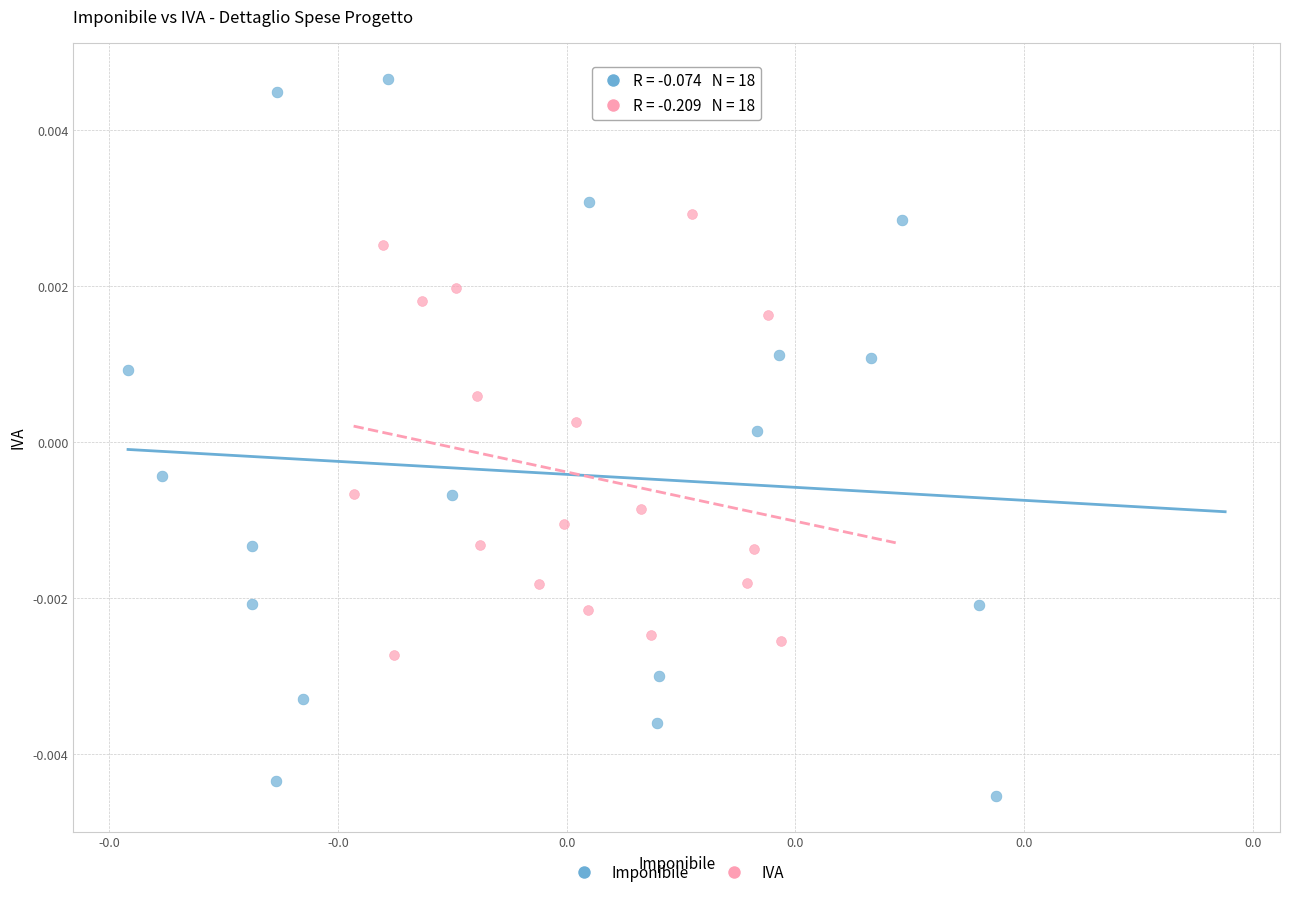

Which series has the largest Y range (max minus min)?

Imponibile